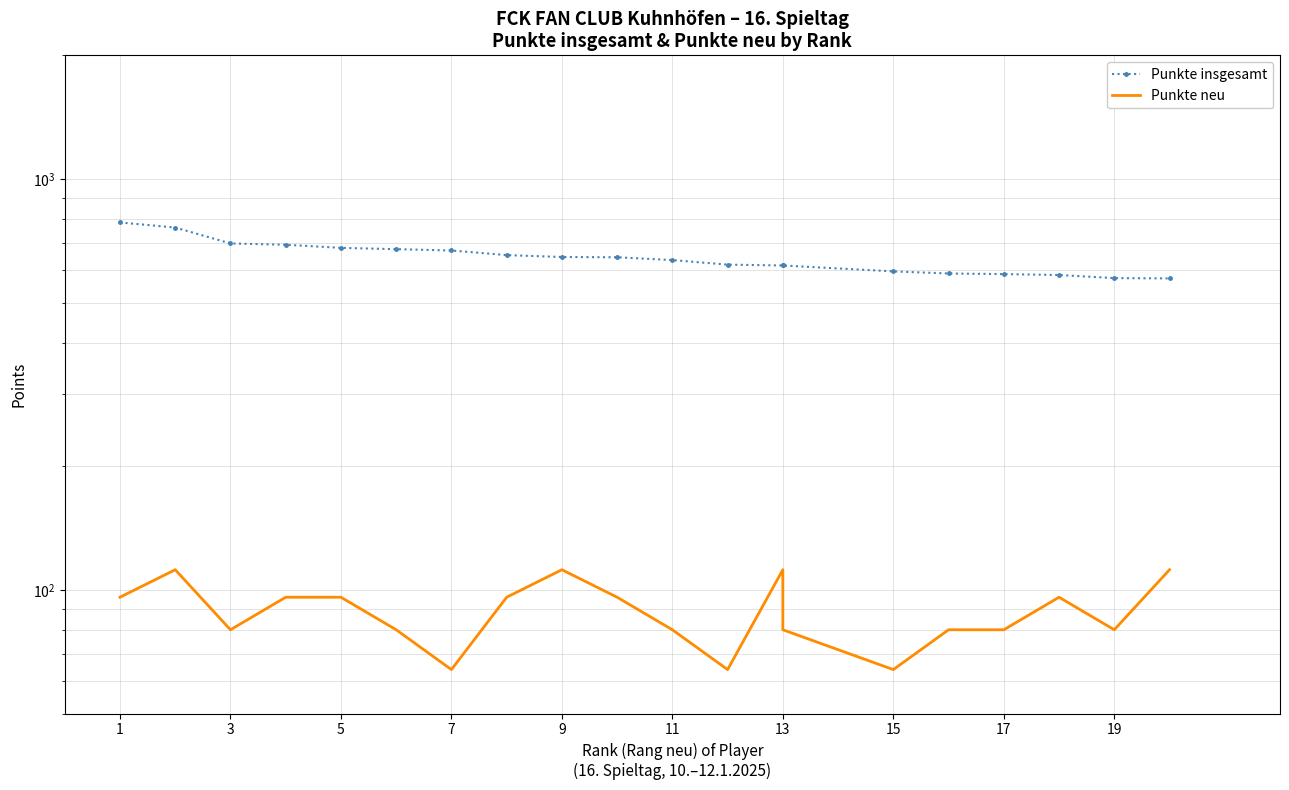

Between 14 and 7, which is larger?

7